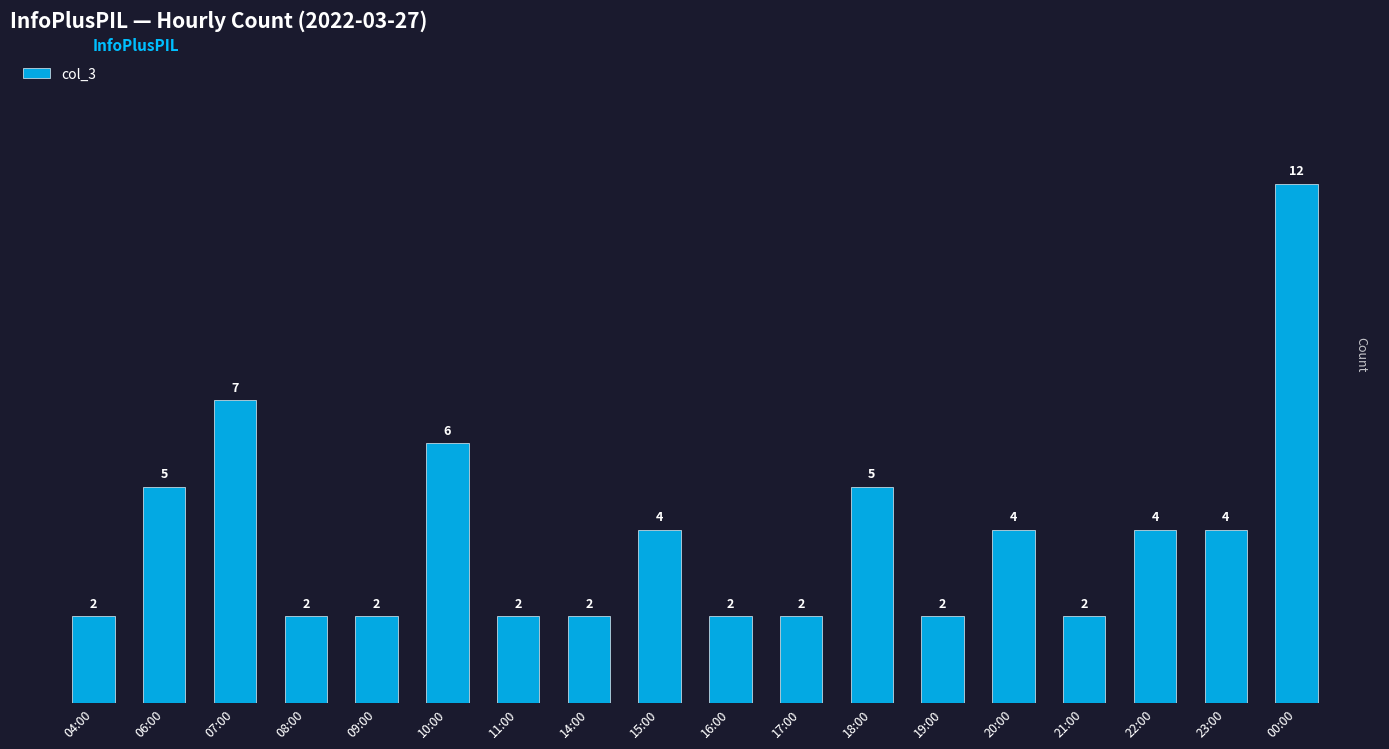

How many values are below 4?

9